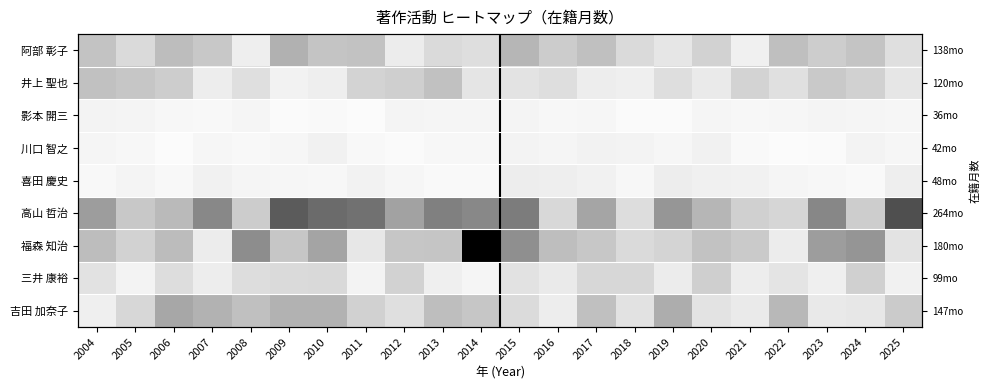

Is the value of 川口 智之 at 2012 greater than the value of 福森 知治 at 2005?

No